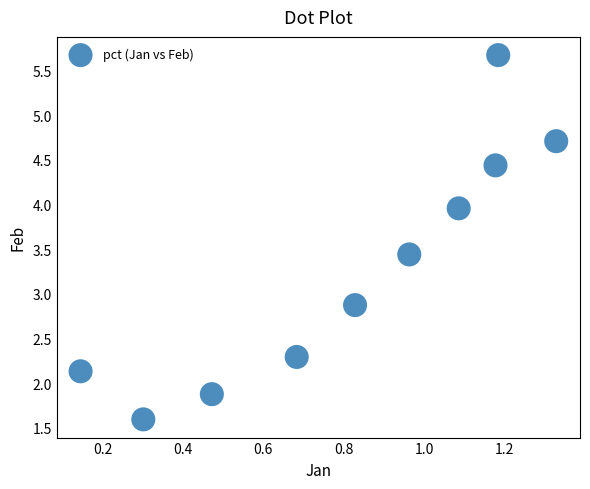

What is the range of Y values (max minus min)?

4.1